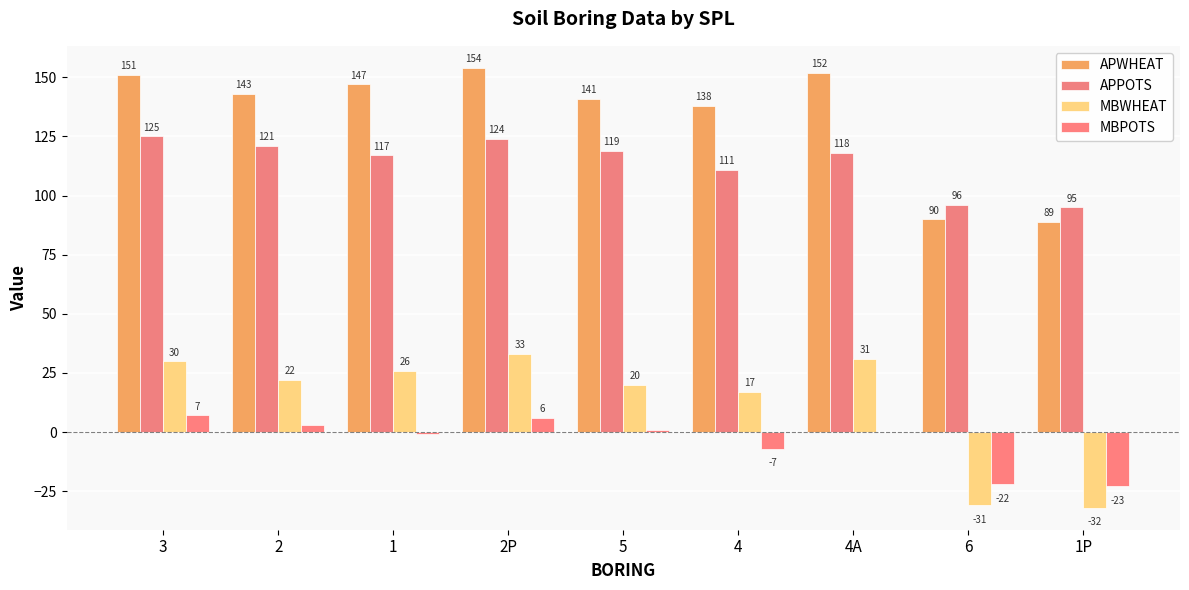

How many groups of bars are there?

9